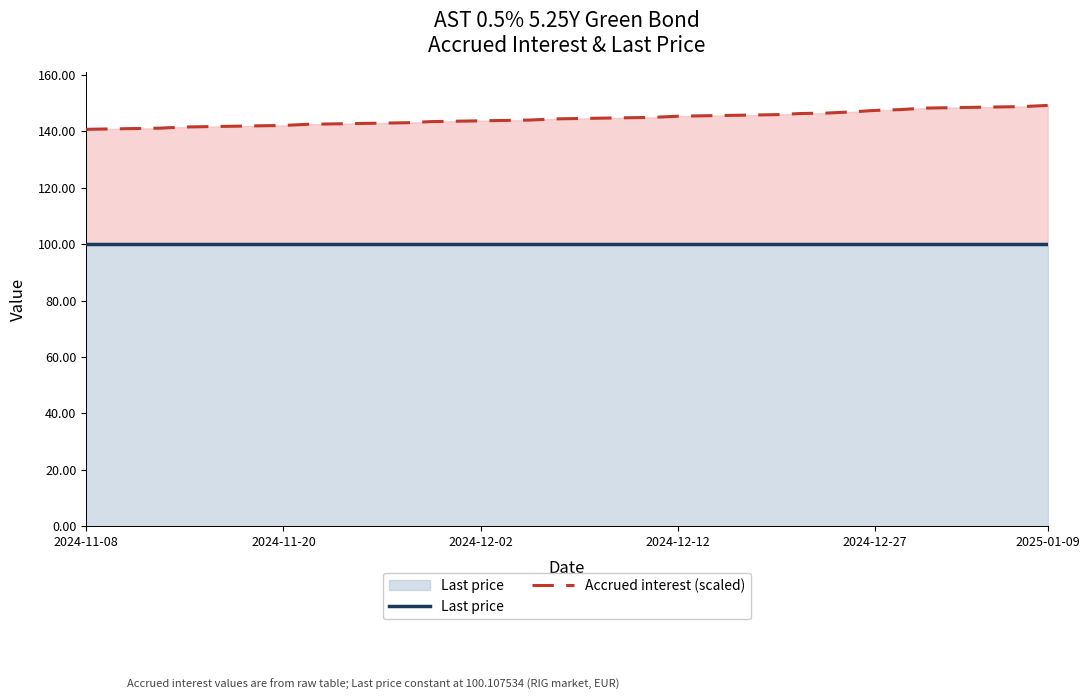

Is it true that Accrued interest (scaled) equals 41.9 at 23?

False